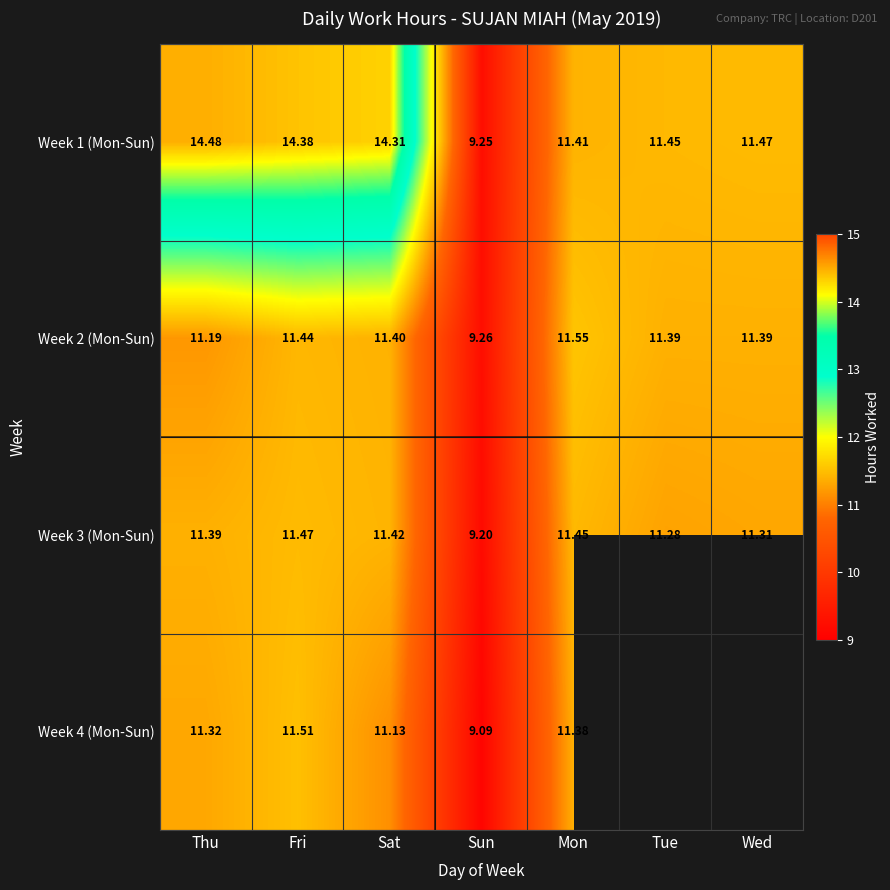

Which has a higher value, Sat or Mon?

Sat